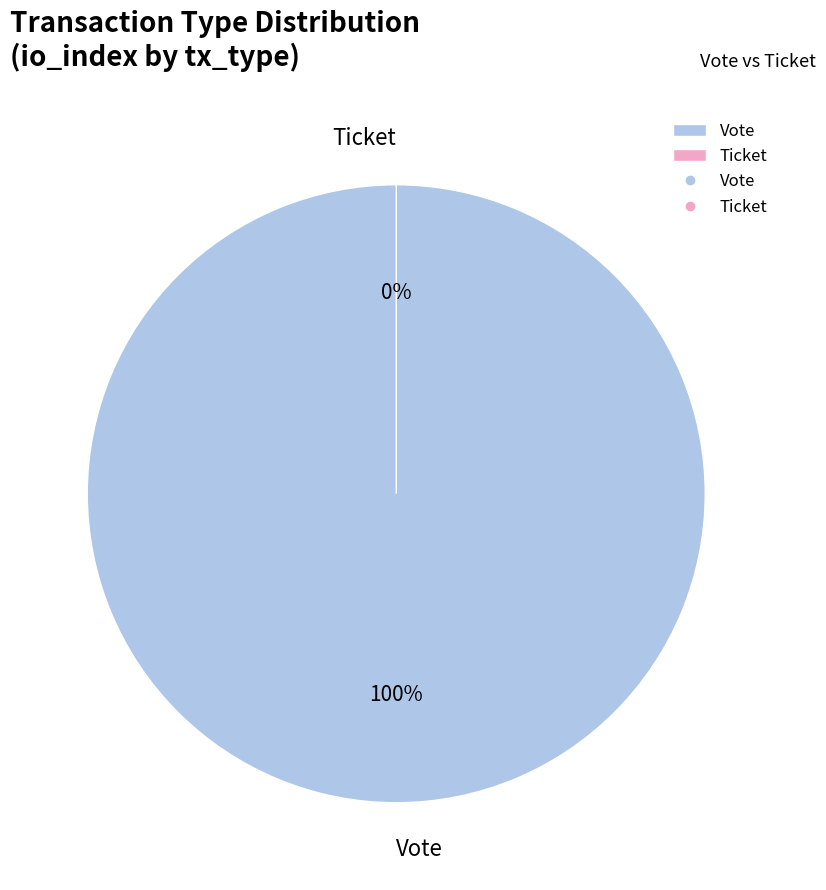

What percentage do Vote and Ticket together represent?

100.0%